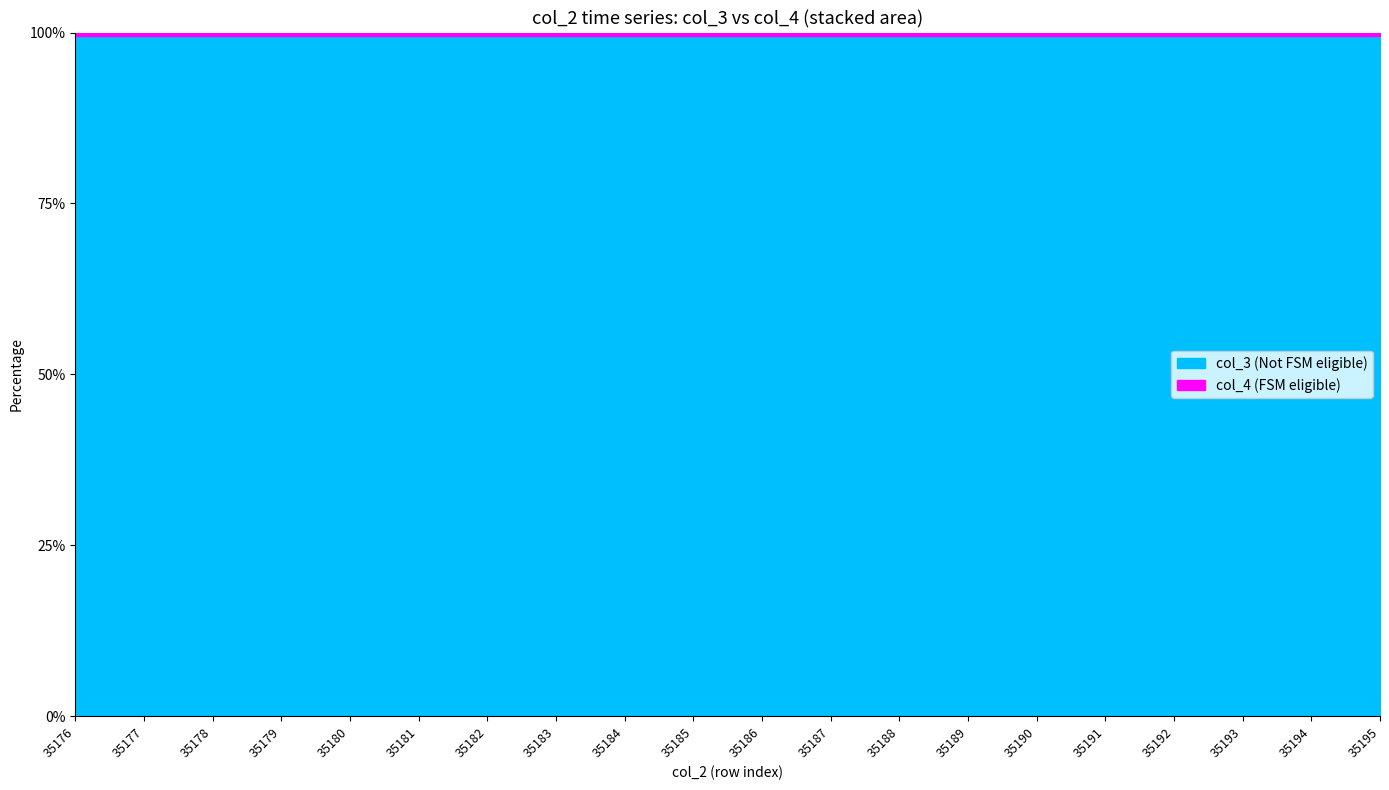

What is the value of the col_3 point at the 5th from the left?

396933